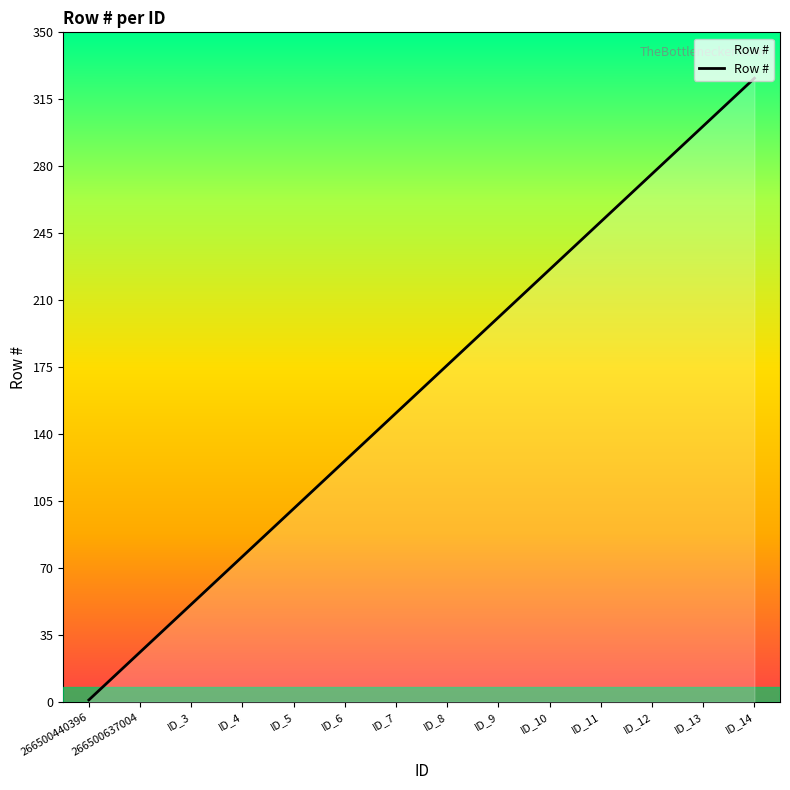

Rank the categories by value from lowest to highest.

266500440396, 266500637004, ID_3, ID_4, ID_5, ID_6, ID_7, ID_8, ID_9, ID_10, ID_11, ID_12, ID_13, ID_14